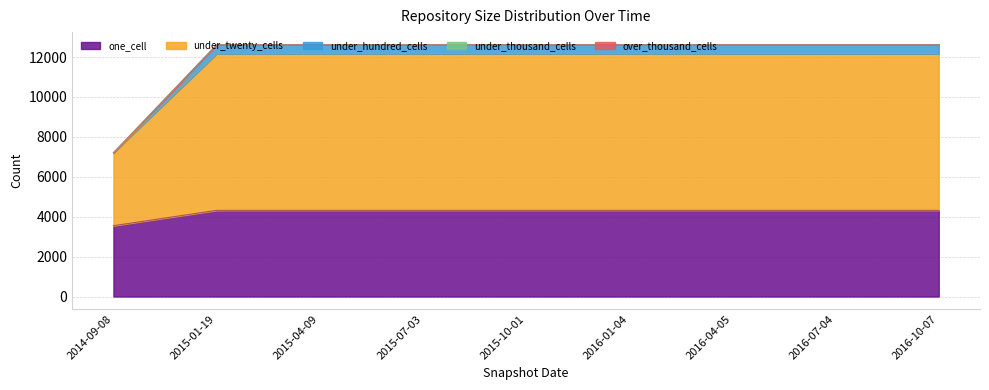

True or false: under_twenty_cells has more than 0 points higher than both neighbors.

False